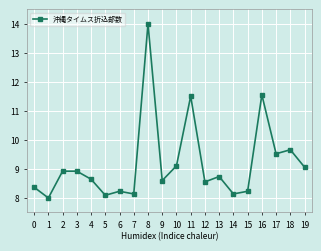

What is the sum of the values at 5 and 14?

16.2